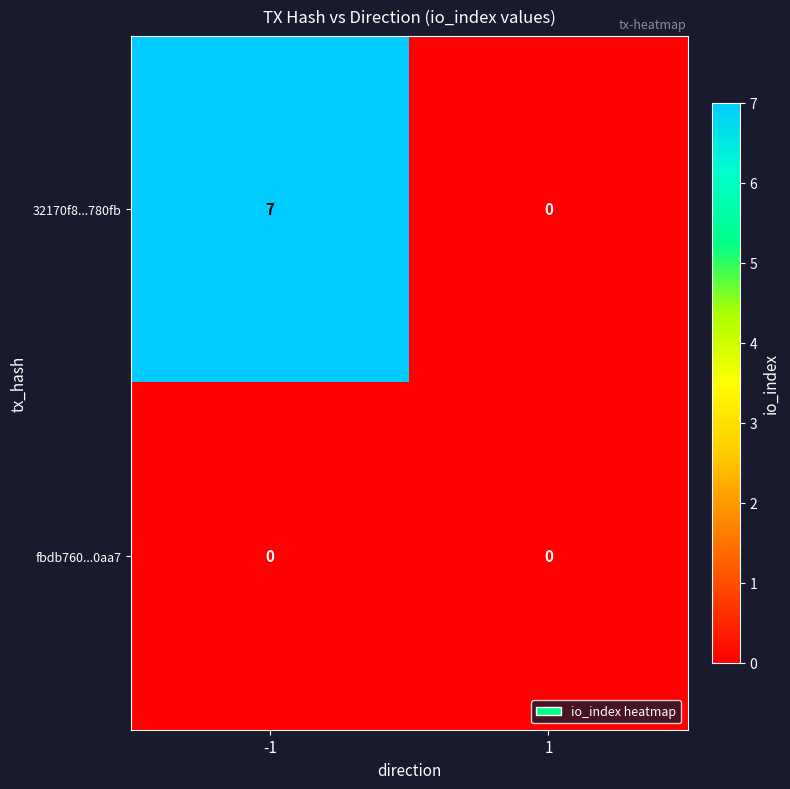

List the series in order of their overall mean, lowest first.

fbdb760...0aa7, 32170f8...780fb